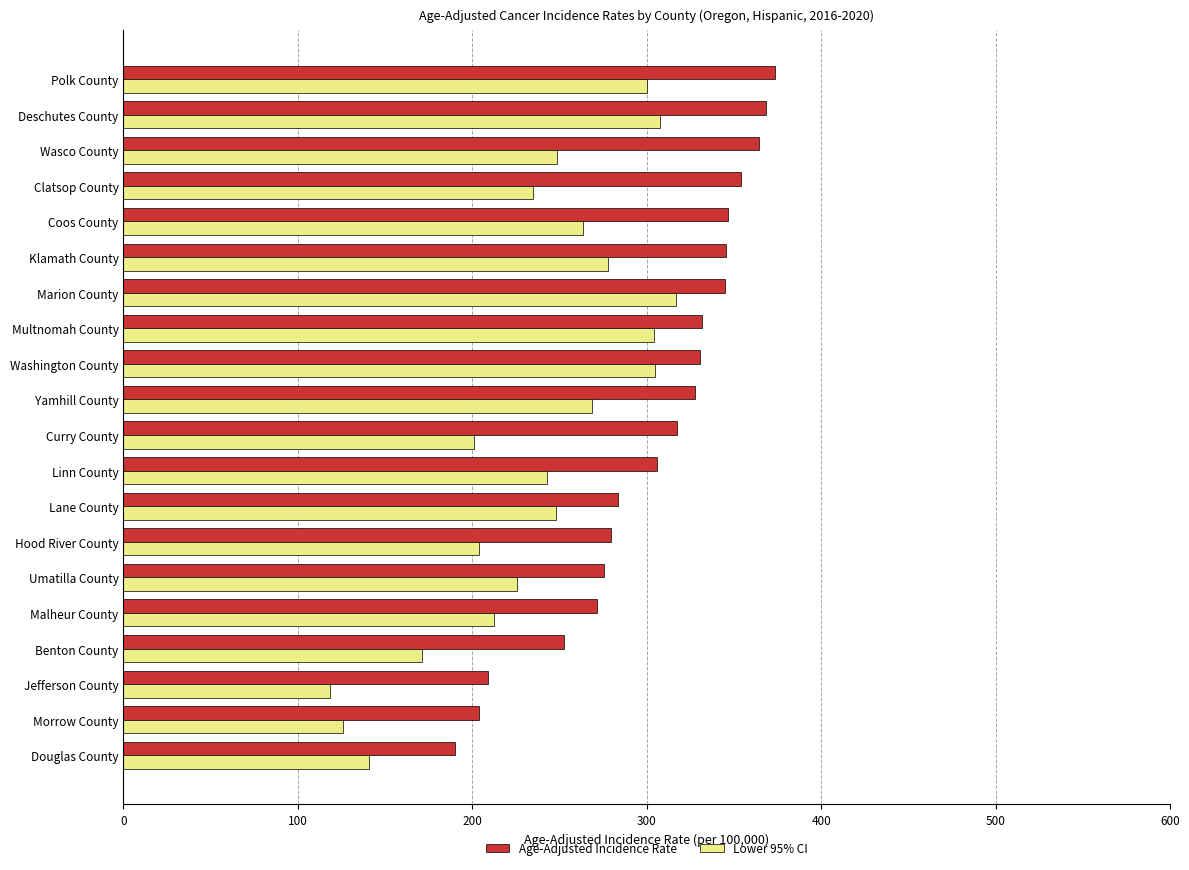

How many values in the Age-Adjusted Incidence Rate series exceed 327?

10